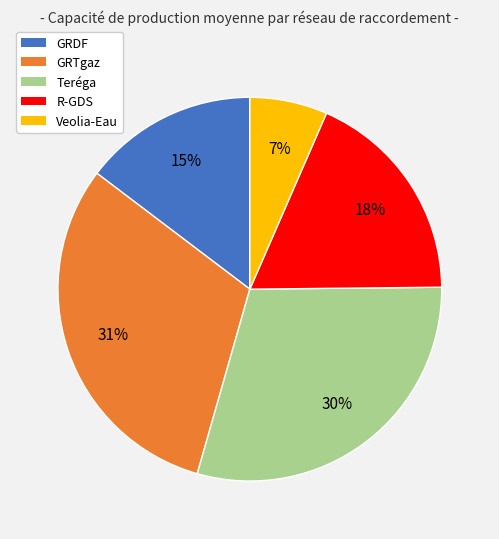

How many slices are in this pie chart?

5